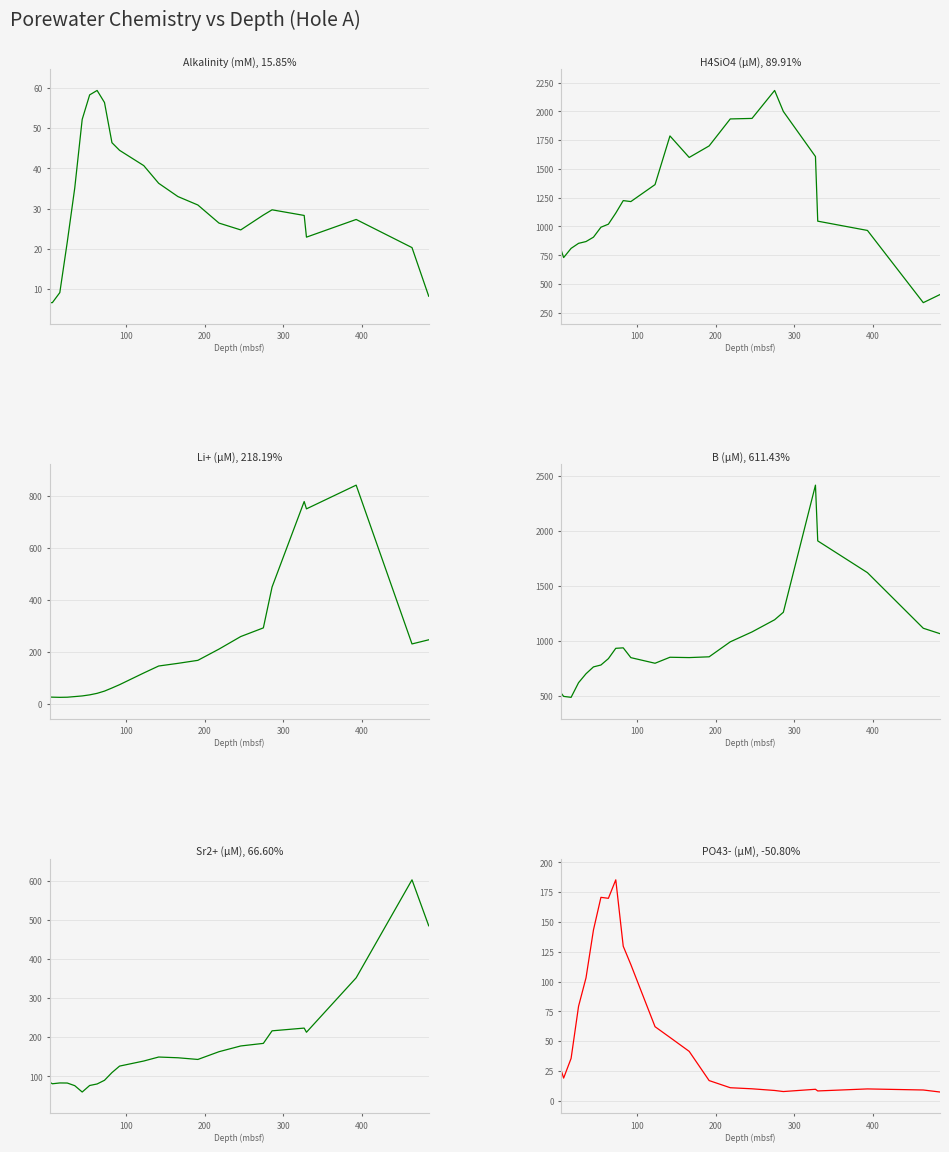

List the series in order of their peak value, highest first.

B (µM), H4SiO4 (µM), Li+ (µM), Sr2+ (µM), PO43- (µM), Alkalinity (mM)